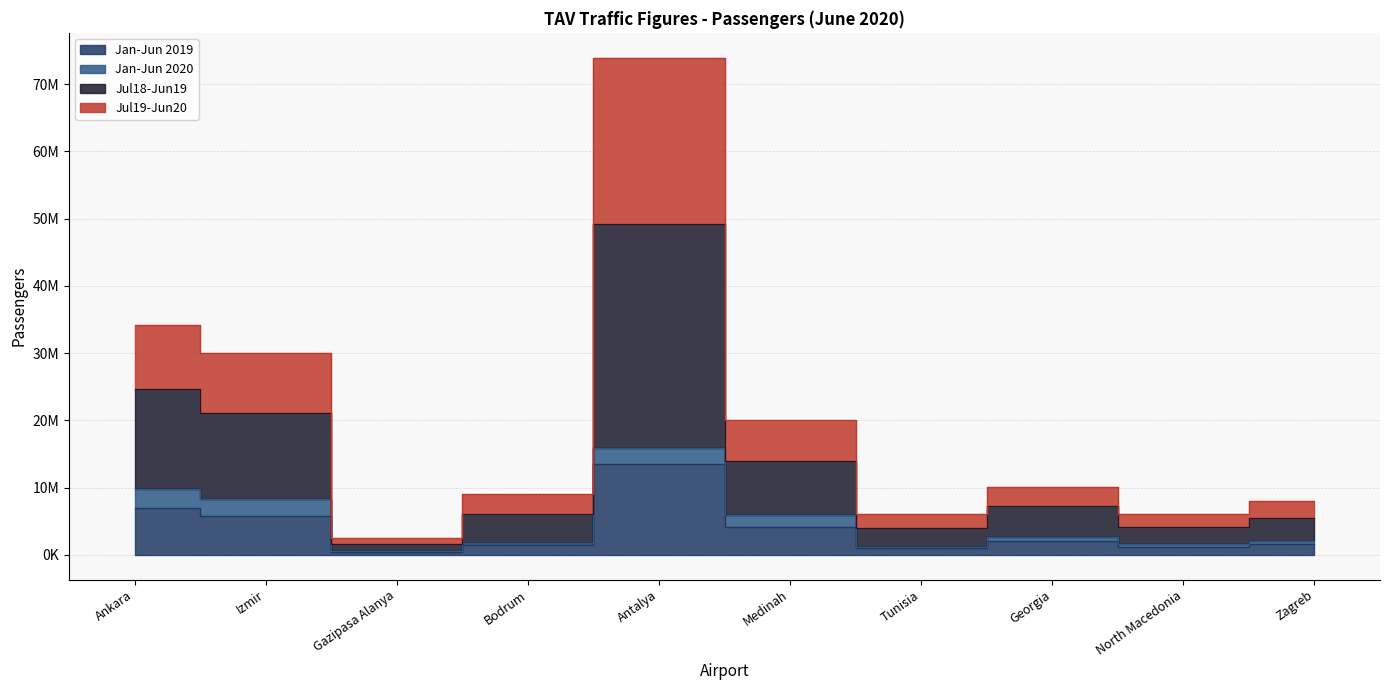

True or false: Jul18-Jun19 has more than 1 points higher than both neighbors.

True